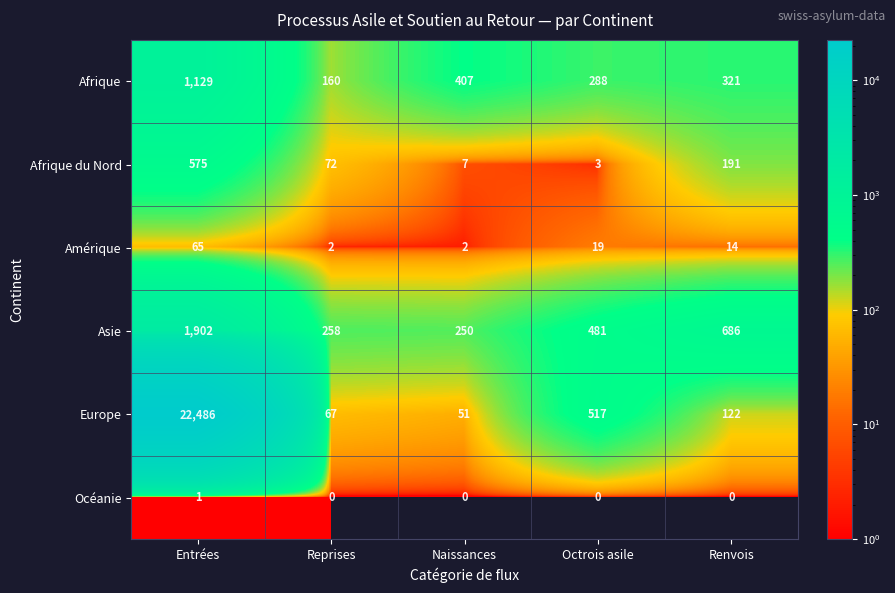

How many distinct data groups are displayed?

6